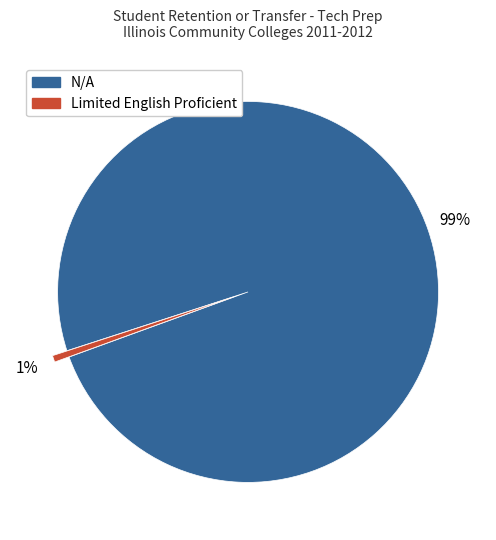

Is there any slice that represents more than half of the pie?

Yes